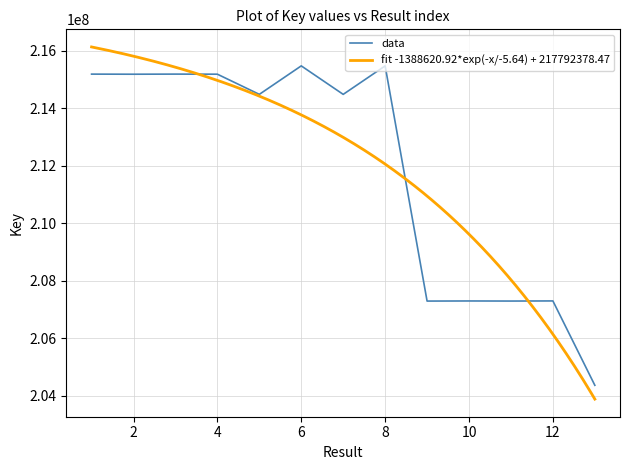

How many data points does each series have?

13